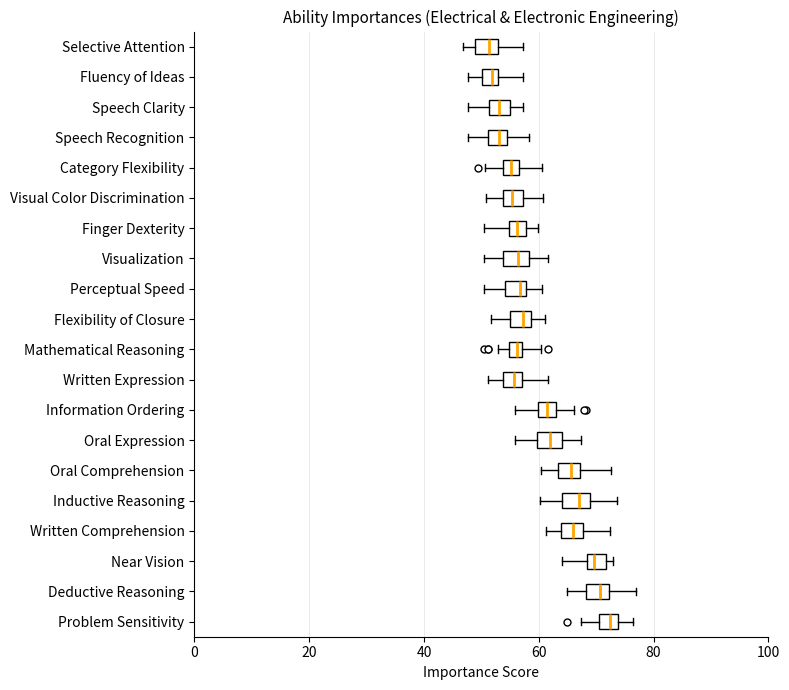

Where does the right whisker of the box for Problem Sensitivity end on the x-axis? The values are not printed on the chart, so give them approximately, as read against the axis.

76